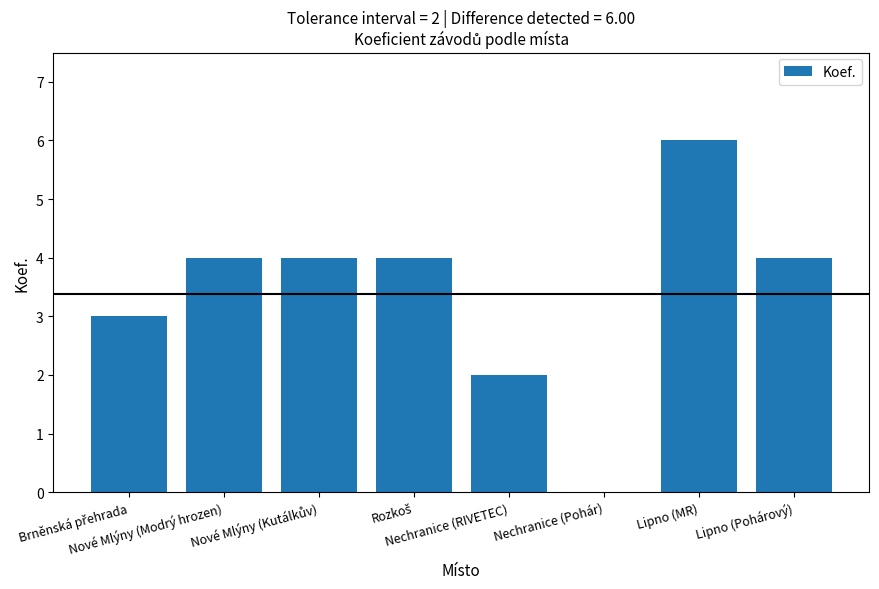

Between Lipno (Pohárový) and Nechranice (Pohár), which is larger?

Lipno (Pohárový)